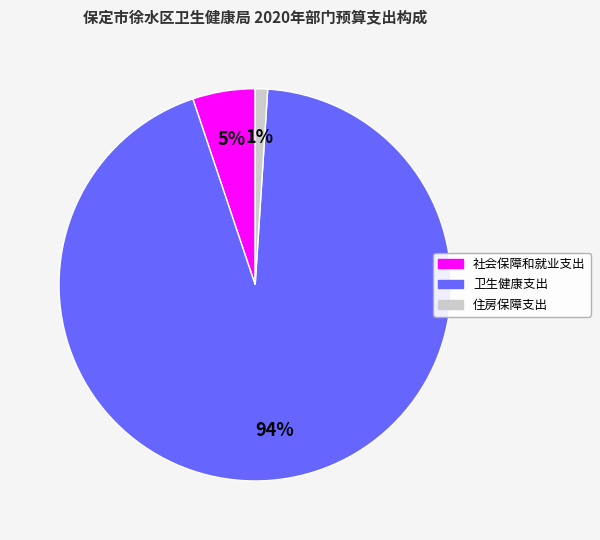

Combined, do 住房保障支出 and 卫生健康支出 account for over 50%?

Yes